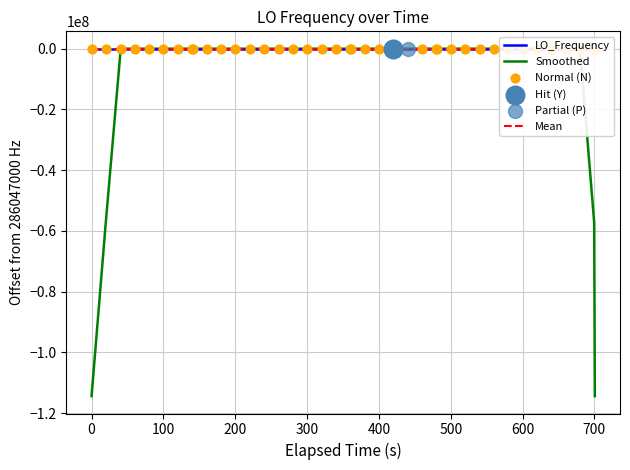

What is the minimum value for Smoothed?

-114418800.4